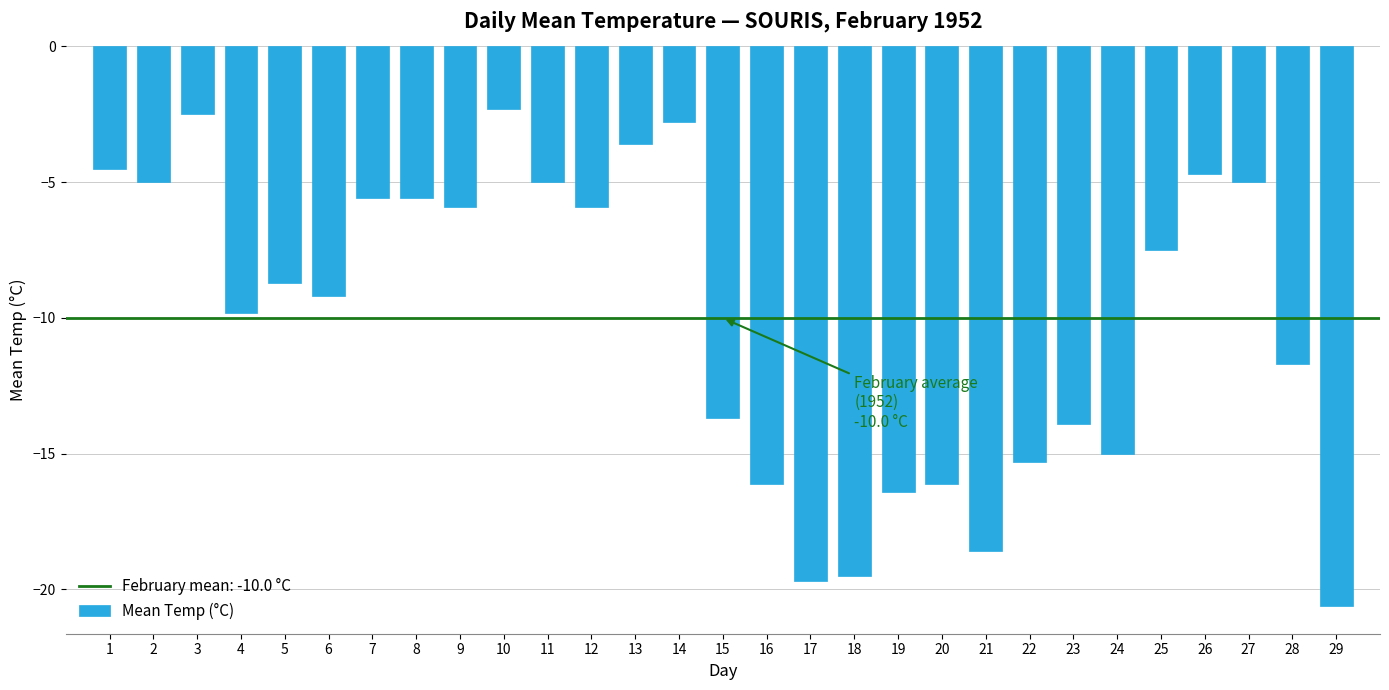

Reading left to right, extract all data points from this chart.

1=-4.5	2=-5.0	3=-2.5	4=-9.8	5=-8.7	6=-9.2	7=-5.6	8=-5.6	9=-5.9	10=-2.3	11=-5.0	12=-5.9	13=-3.6	14=-2.8	15=-13.7	16=-16.1	17=-19.7	18=-19.5	19=-16.4	20=-16.1	21=-18.6	22=-15.3	23=-13.9	24=-15.0	25=-7.5	26=-4.7	27=-5.0	28=-11.7	29=-20.6